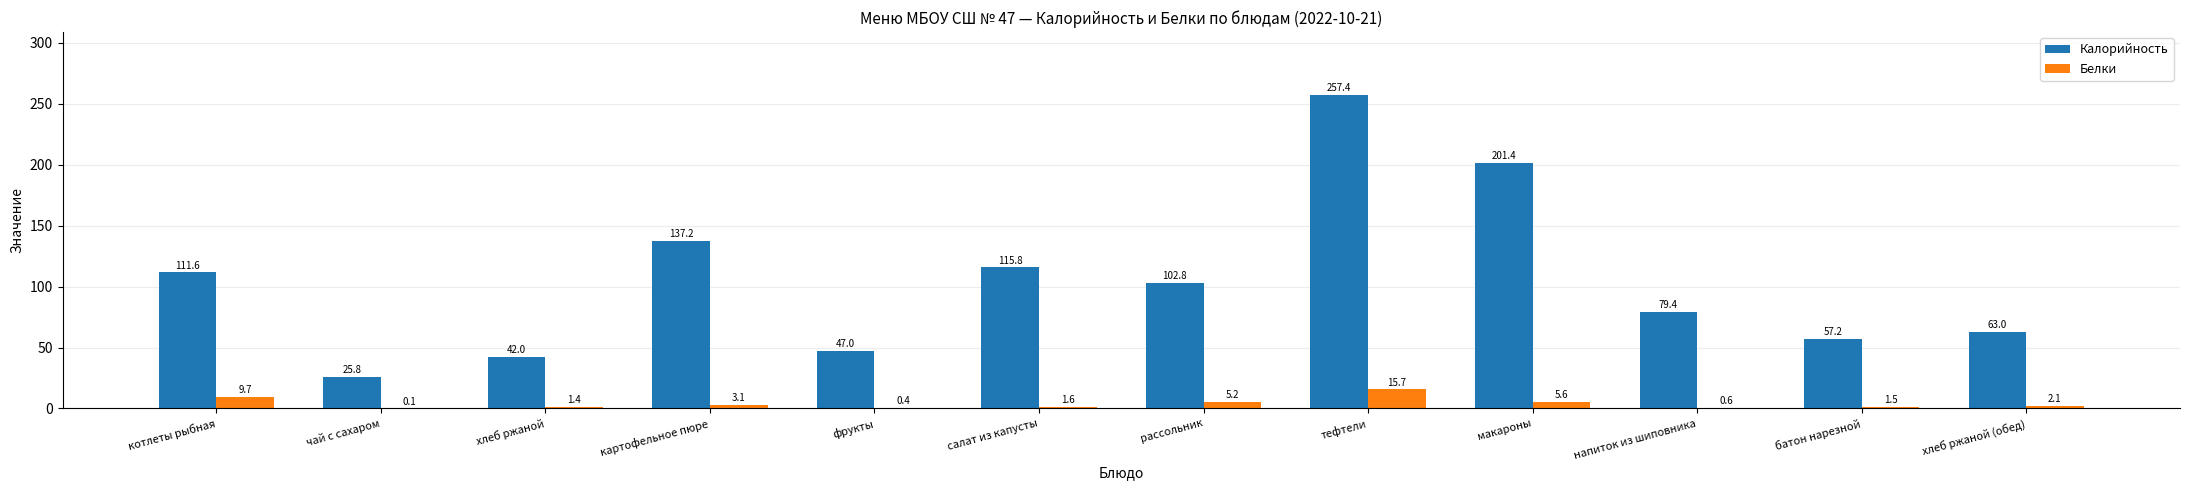

What is the sum of all Калорийность values?

1240.6